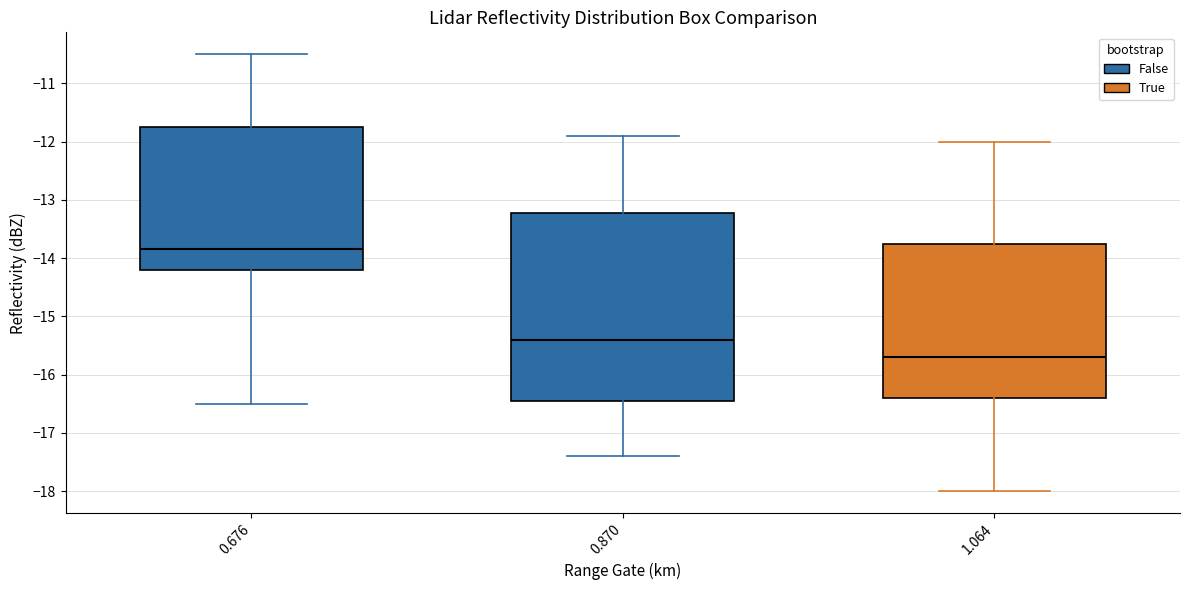

Which box's median line is the highest?

0.676